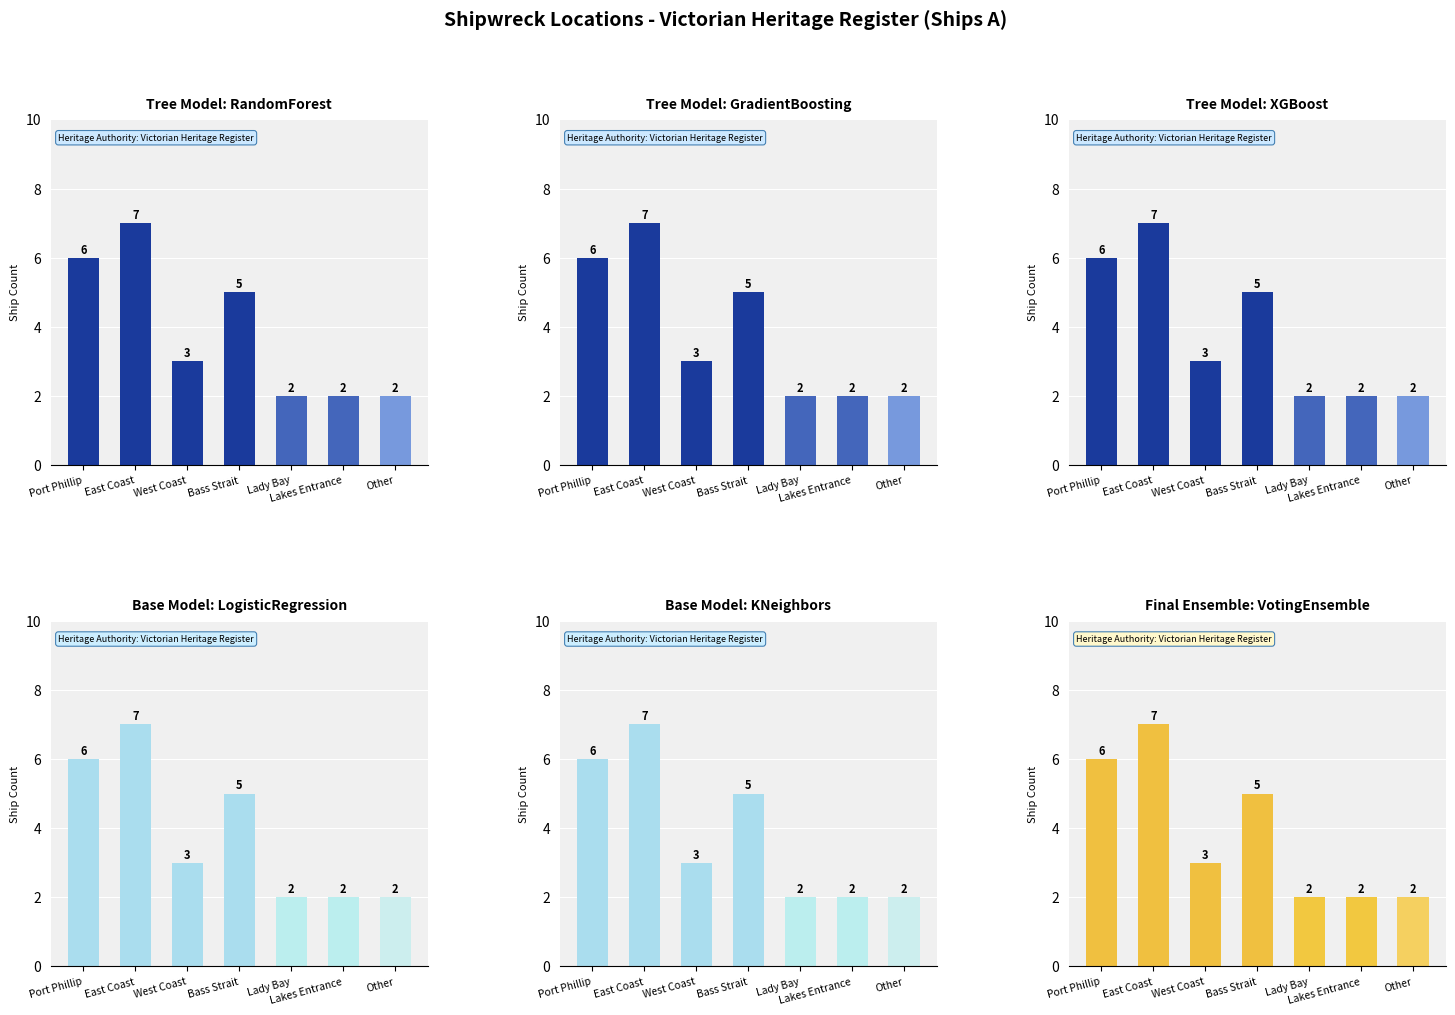

What is the difference between the second highest and minimum values in the Tree Model: RandomForest series?

4